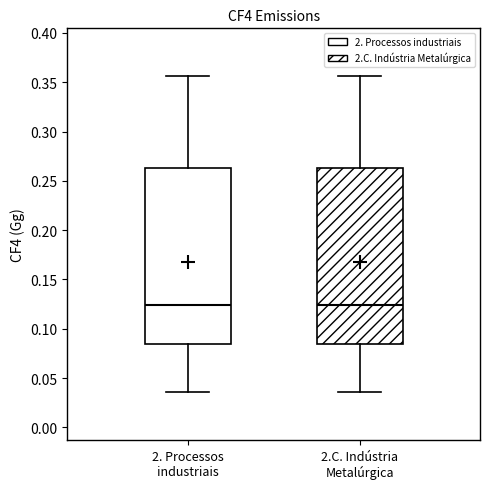

Reading left to right, transcribe this box plot: for each box, give where its median line is, the range the box spans, and where its two whiskers end, as read against the y-axis. The values are not printed on the chart, so give them approximately, as read against the axis.

2. Processos industriais: median 0.125, box 0.085 to 0.265, whiskers 0.035 to 0.355
2.C. Indústria Metalúrgica: median 0.125, box 0.085 to 0.265, whiskers 0.035 to 0.355